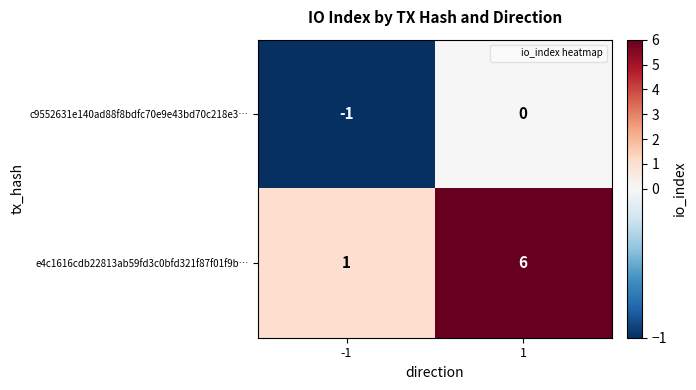

The value of e4c1616cdb22813ab59fd3c0bfd321f87f01f9b… at 1 is 6. True or false?

True